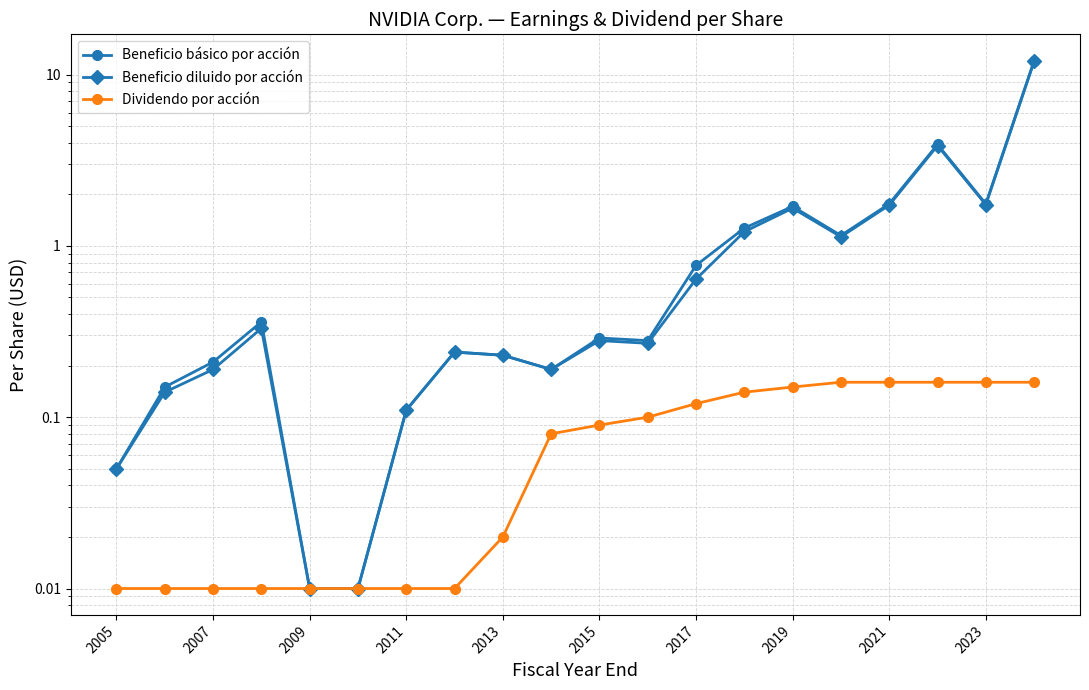

What is the difference between the maximum and second lowest values in the Dividendo por acción series?

0.1